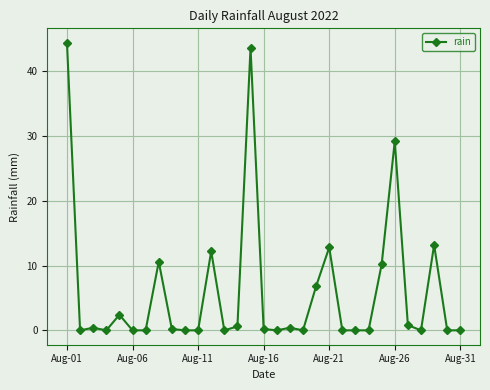

What is the difference between the maximum and minimum values?

44.4